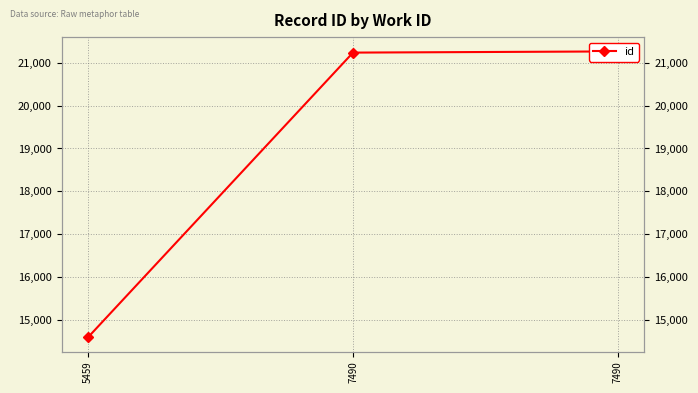

What is the maximum value shown in the chart?

21264